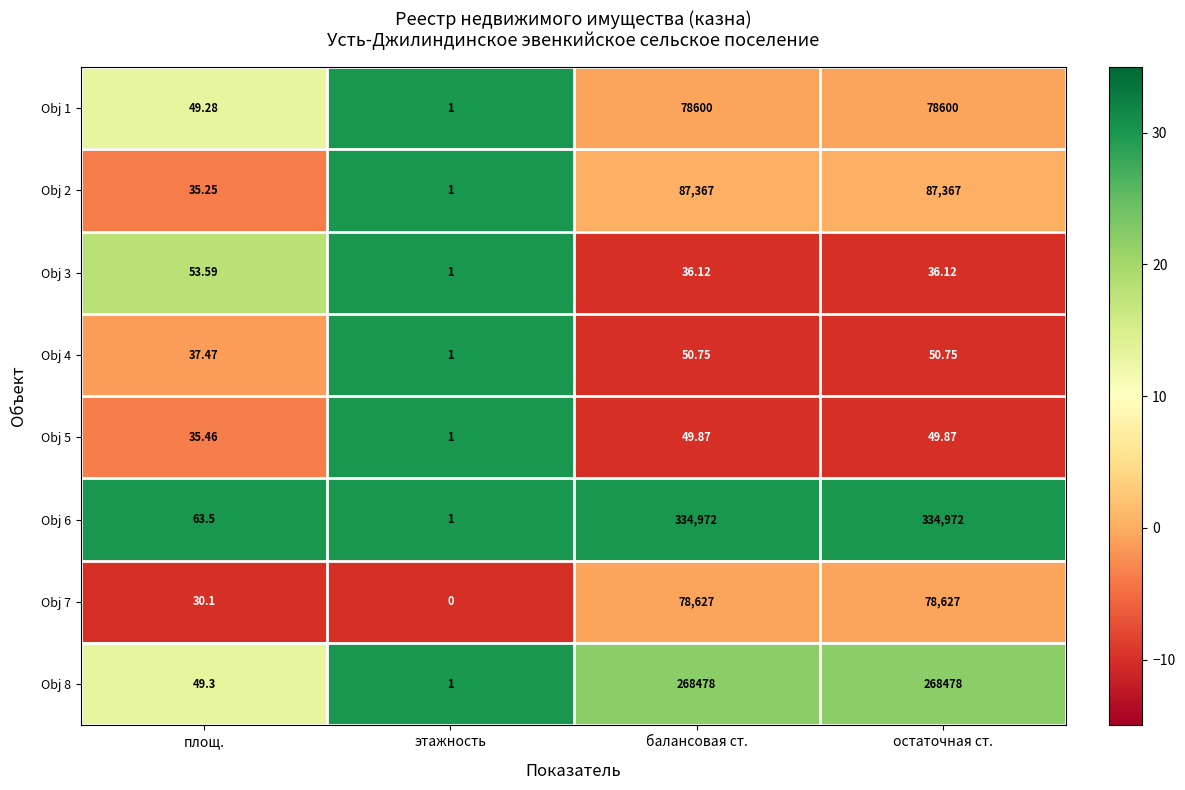

At which label does Obj 7 reach its minimum?

этажность